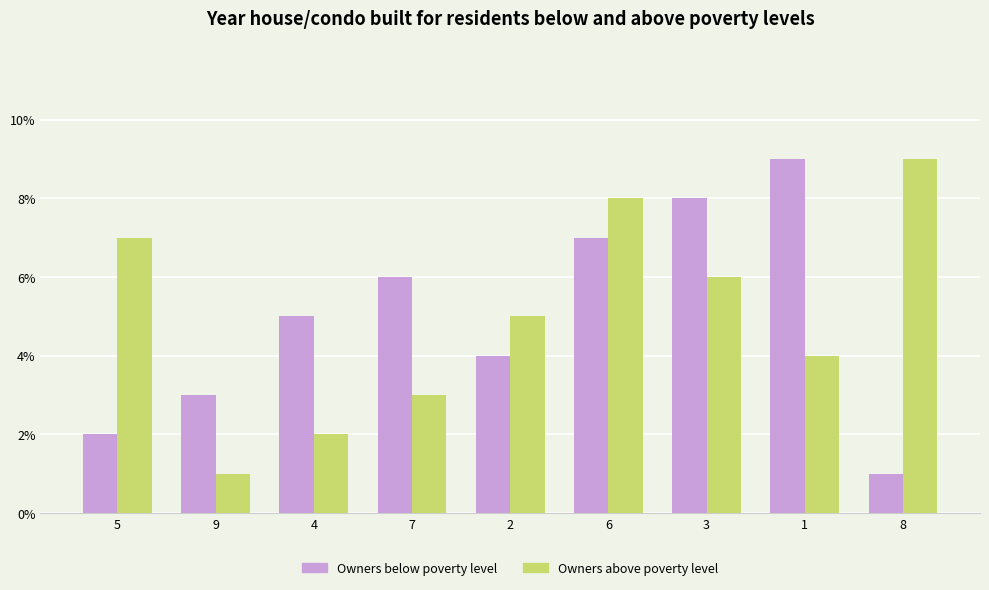

What are all the series names shown in the legend?

Owners below poverty level, Owners above poverty level